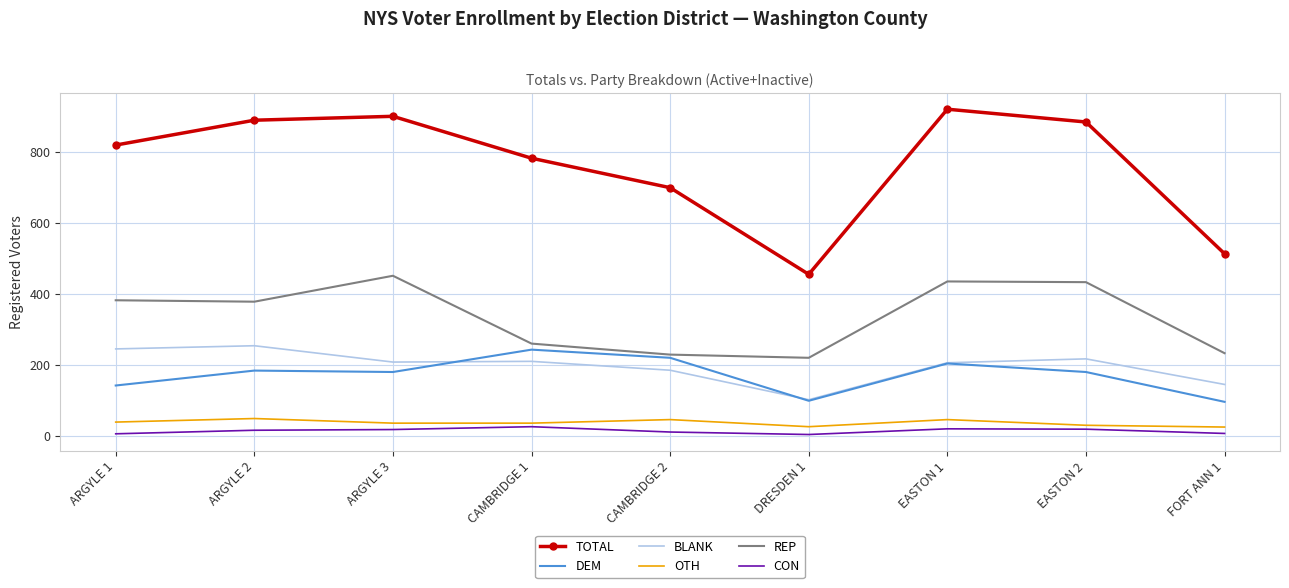

What is the difference between the maximum and minimum values in the BLANK series?

152